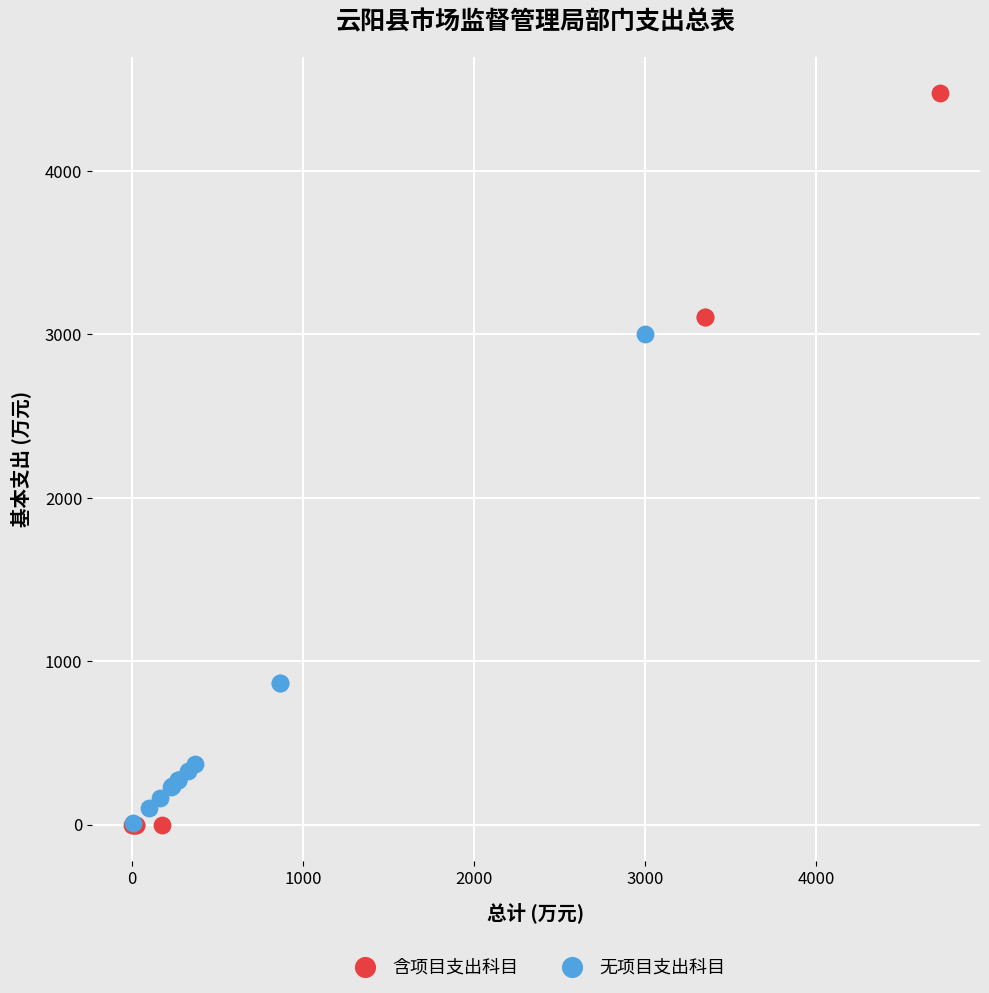

Which series has the largest Y range (max minus min)?

含项目支出科目